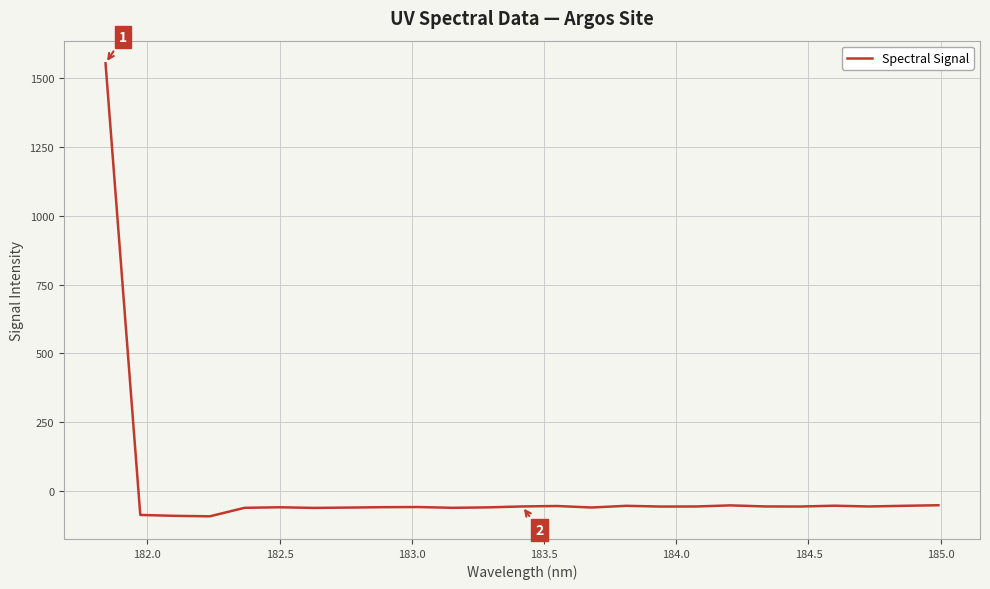

True or false: there are more than 2 points higher than both neighbors.

True